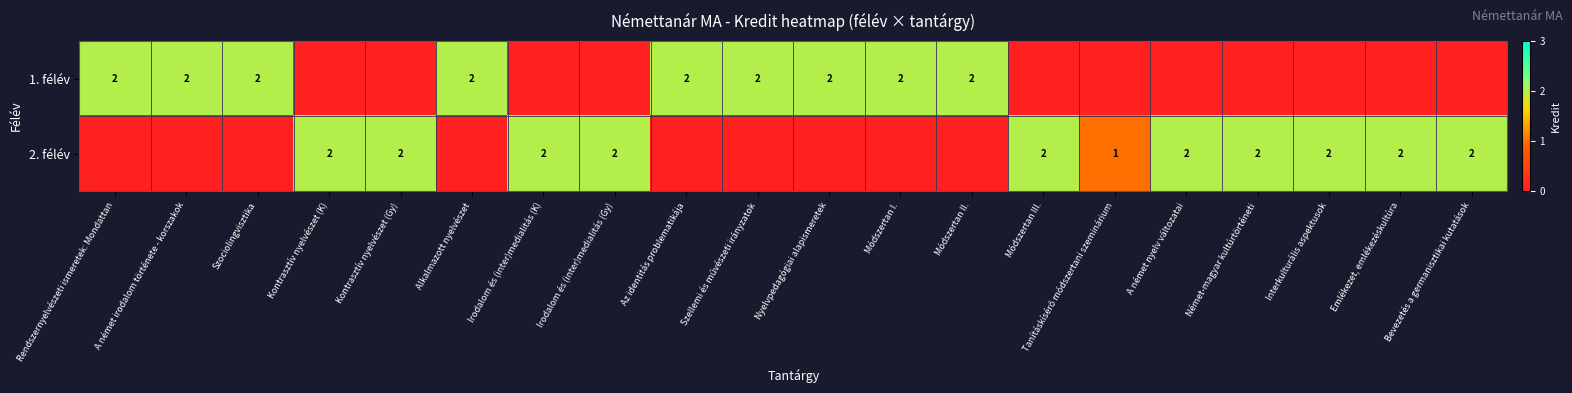

What is the sum of the 1. félév values at Módszertan I. and Az identitás problematikája?

4